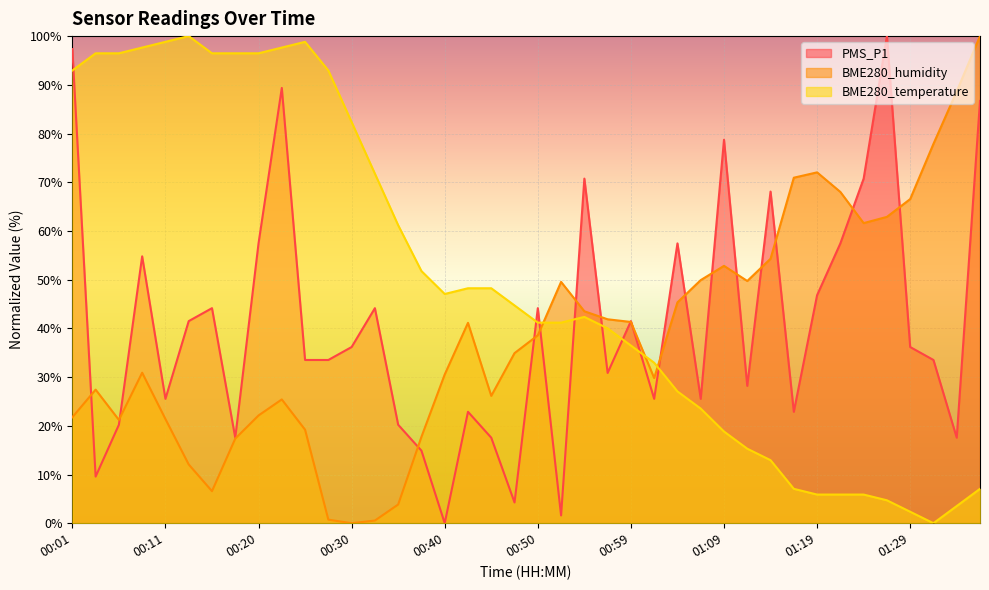

Reading left to right, extract all data points from this chart.

PMS_P1: 00:01=97.3	00:03=9.6	00:06=20.2	00:08=54.8	00:11=25.5	00:13=41.5	00:15=44.1	00:18=17.6	00:20=57.4	00:23=89.4	00:25=33.5	00:28=33.5	00:30=36.2	00:33=44.1	00:35=20.2	00:37=14.9	00:40=0.0	00:42=22.9	00:45=17.6	00:47=4.3	00:50=44.1	00:52=1.6	00:54=70.7	00:57=30.9	00:59=41.5	01:02=25.5	01:04=57.4	01:07=25.5	01:09=78.7	01:12=28.2	01:14=68.1	01:16=22.9	01:19=46.8	01:21=57.4	01:24=70.7	01:27=100.0	01:29=36.2	01:32=33.5	01:34=17.6	01:37=86.7
BME280_humidity: 00:01=21.8	00:03=27.4	00:06=21.2	00:08=30.9	00:11=21.4	00:13=12.1	00:15=6.6	00:18=17.4	00:20=22.1	00:23=25.4	00:25=19.2	00:28=0.7	00:30=0.0	00:33=0.5	00:35=3.8	00:37=17.7	00:40=30.5	00:42=41.1	00:45=26.1	00:47=34.9	00:50=38.6	00:52=49.5	00:54=43.5	00:57=41.9	00:59=41.3	01:02=29.8	01:04=45.3	01:07=49.9	01:09=52.8	01:12=49.7	01:14=54.3	01:16=70.9	01:19=72.0	01:21=68.0	01:24=61.6	01:27=62.9	01:29=66.5	01:32=77.9	01:34=88.7	01:37=100.0
BME280_temperature: 00:01=92.9	00:03=96.5	00:06=96.5	00:08=97.6	00:11=98.8	00:13=100.0	00:15=96.5	00:18=96.5	00:20=96.5	00:23=97.6	00:25=98.8	00:28=92.9	00:30=82.4	00:33=71.8	00:35=61.2	00:37=51.8	00:40=47.1	00:42=48.2	00:45=48.2	00:47=44.7	00:50=41.2	00:52=41.2	00:54=42.4	00:57=40.0	00:59=36.5	01:02=32.9	01:04=27.1	01:07=23.5	01:09=18.8	01:12=15.3	01:14=12.9	01:16=7.1	01:19=5.9	01:21=5.9	01:24=5.9	01:27=4.7	01:29=2.4	01:32=0.0	01:34=3.5	01:37=7.1